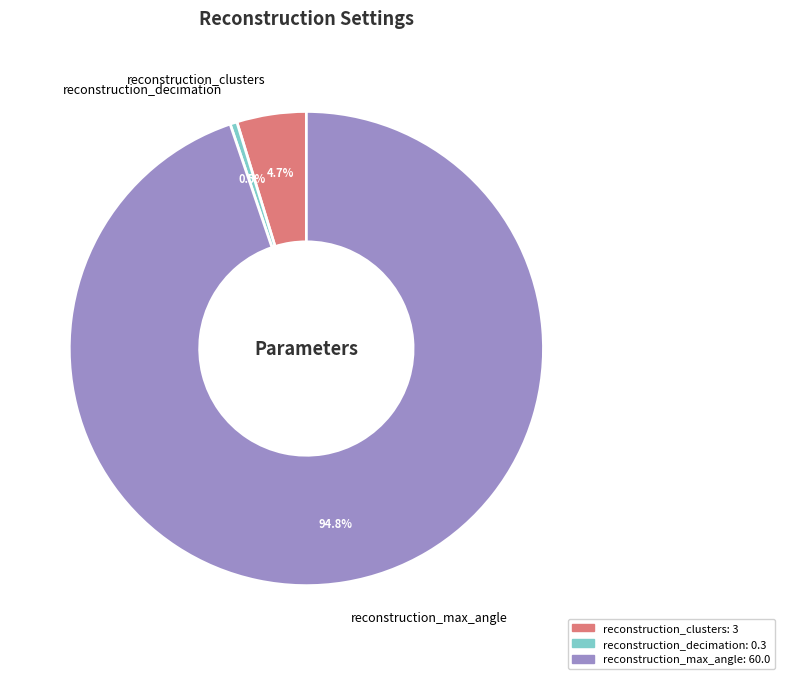

Combined, what portion of the pie is reconstruction_clusters and reconstruction_decimation?

5.2%